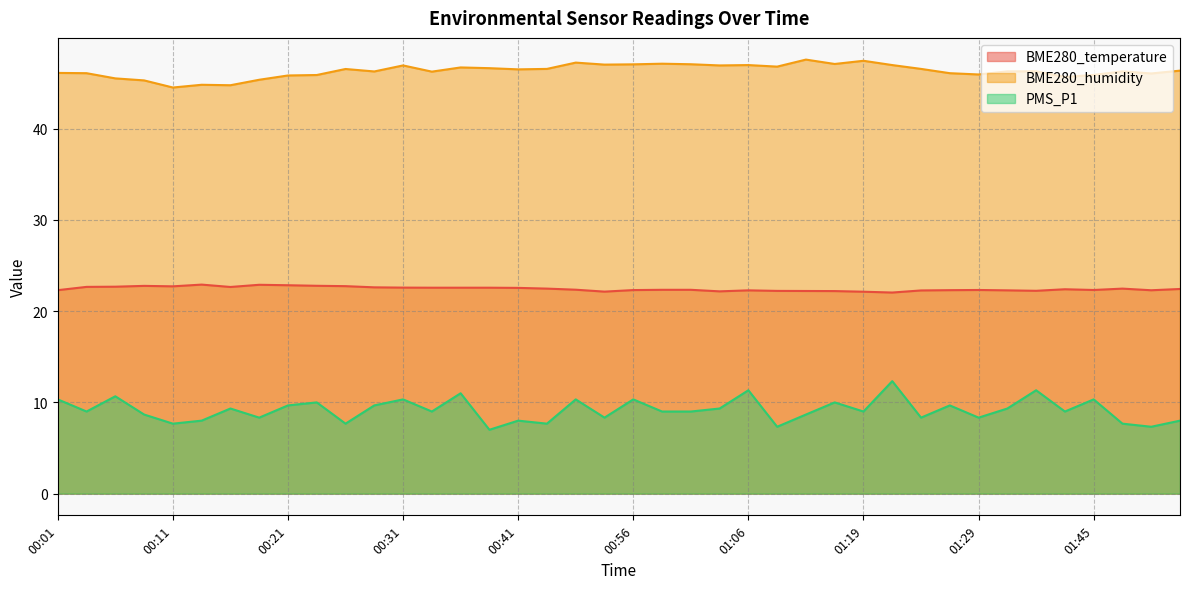

Rank the series by their average value, from highest to lowest.

BME280_humidity, BME280_temperature, PMS_P1